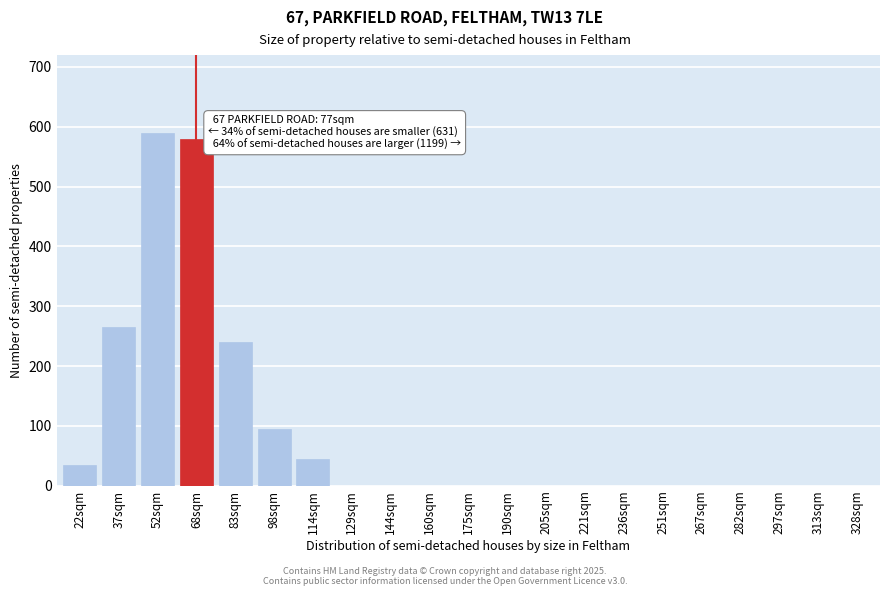

Reading right to left, list all the values displayed in this chart.

328sqm=0	313sqm=0	297sqm=0	282sqm=0	267sqm=0	251sqm=0	236sqm=0	221sqm=0	205sqm=0	190sqm=0	175sqm=0	160sqm=0	144sqm=0	129sqm=0	114sqm=45	98sqm=95	83sqm=240	68sqm=580	52sqm=590	37sqm=265	22sqm=35